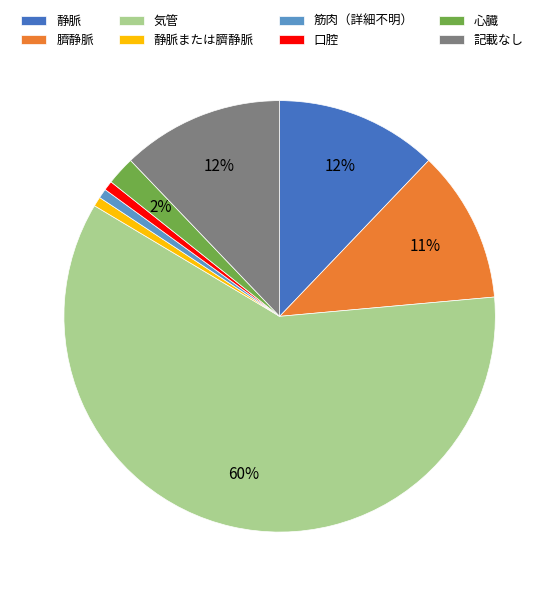

Which category has the biggest portion of the pie?

気管